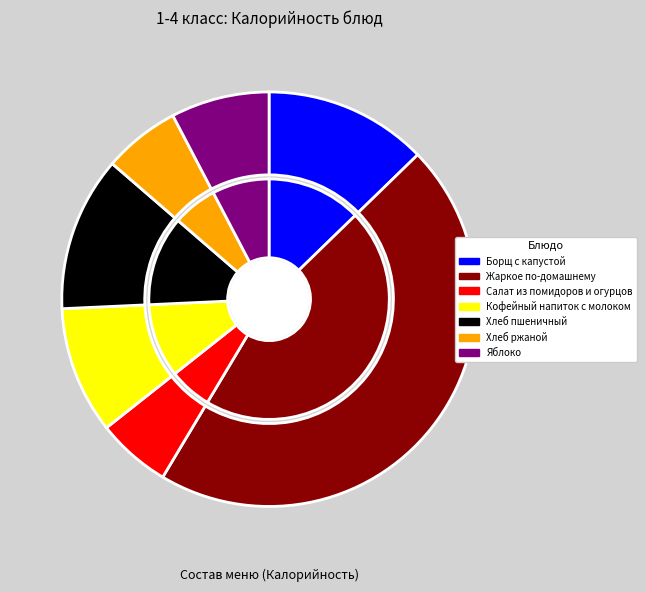

Between Борщ с капустой and Хлеб ржаной, which is larger?

Борщ с капустой